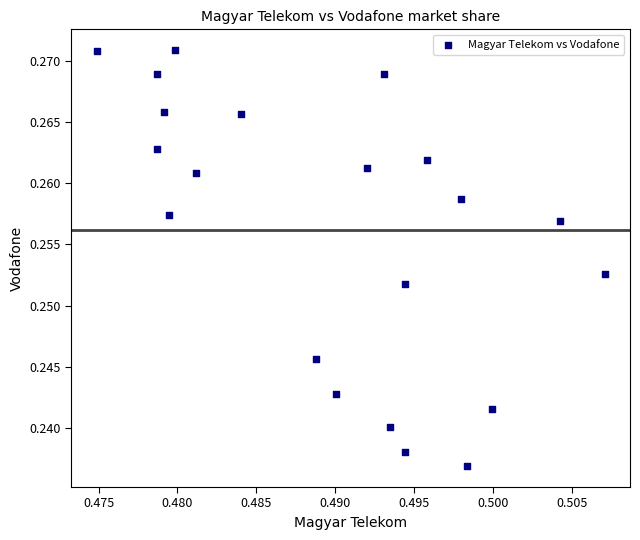

How many data points are displayed?

21